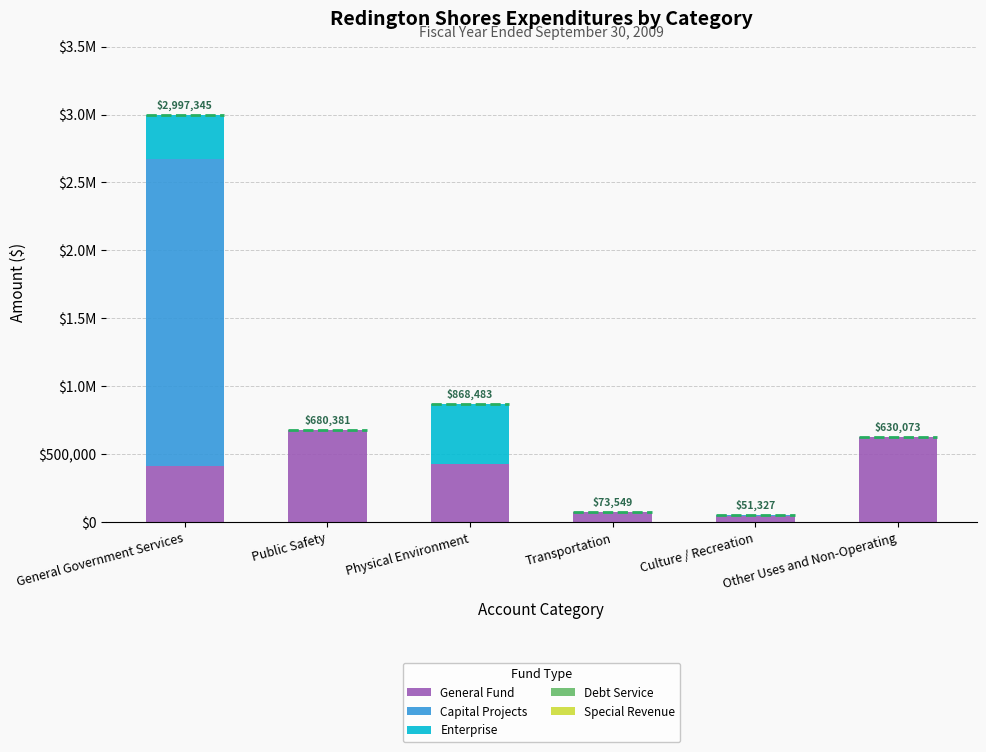

Are the bars grouped side by side (vs. stacked)?

No